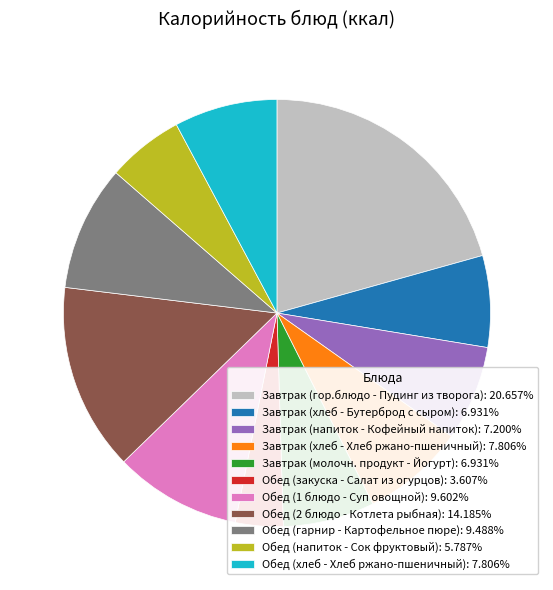

What is the ratio of the value at Обед (гарнир - Картофельное пюре) to the value at Обед (напиток - Сок фруктовый)?

1.6